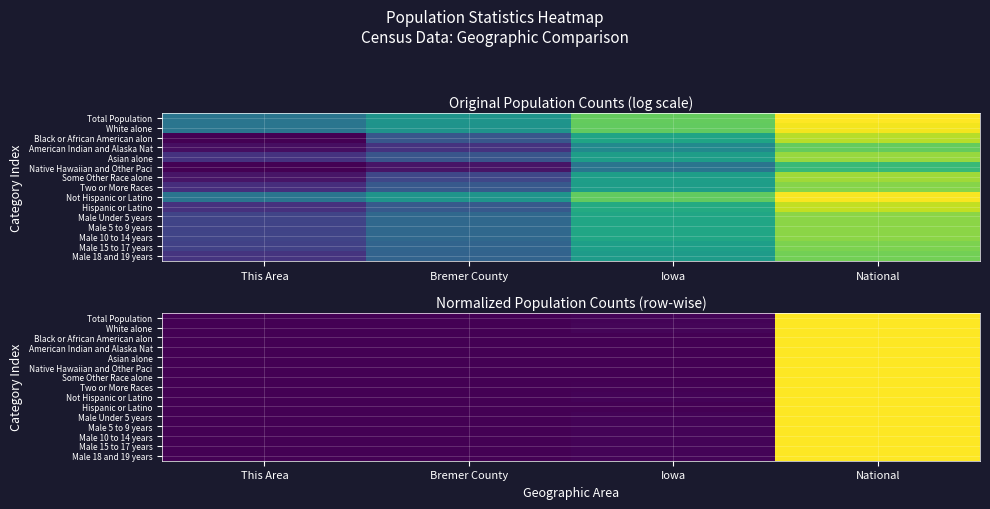

How many series are shown in this chart?

15